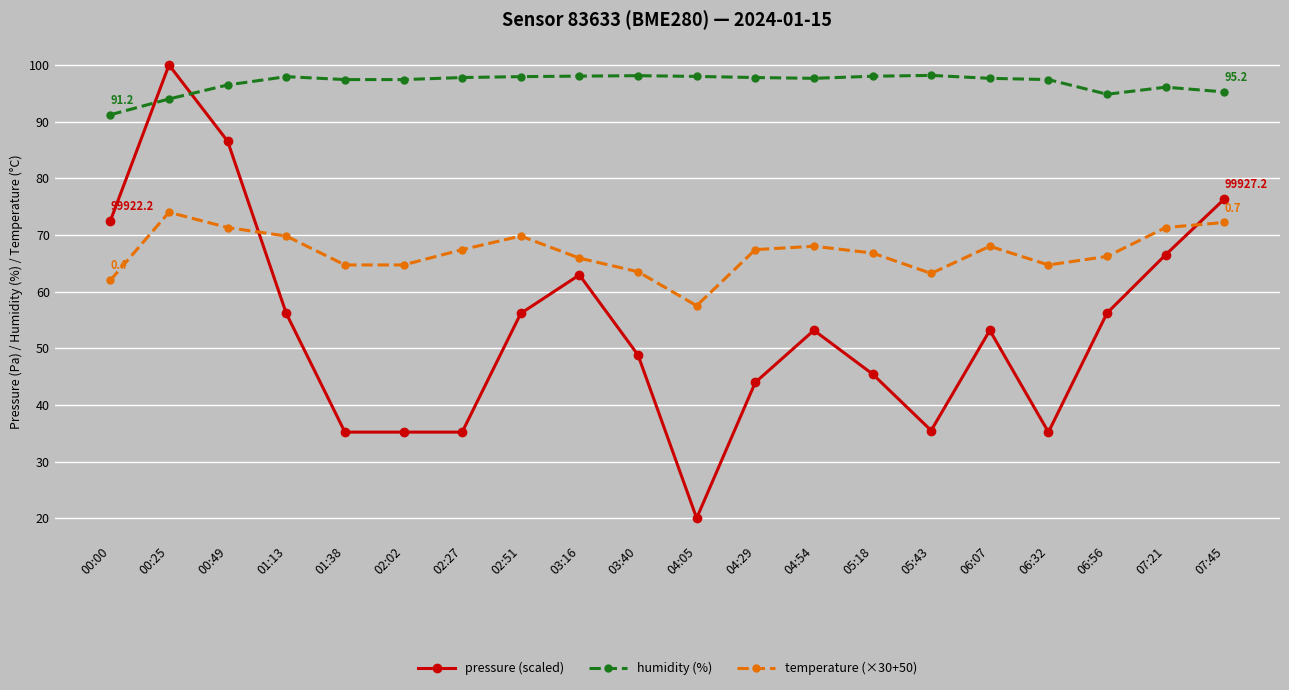

What is the value of the humidity (%) point at the 17th from the left?

97.4